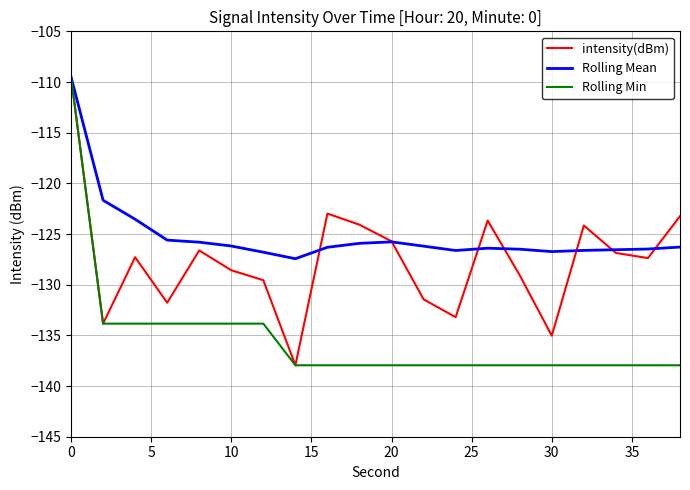

Rank the series by their average value, from lowest to highest.

Rolling Min, intensity(dBm), Rolling Mean